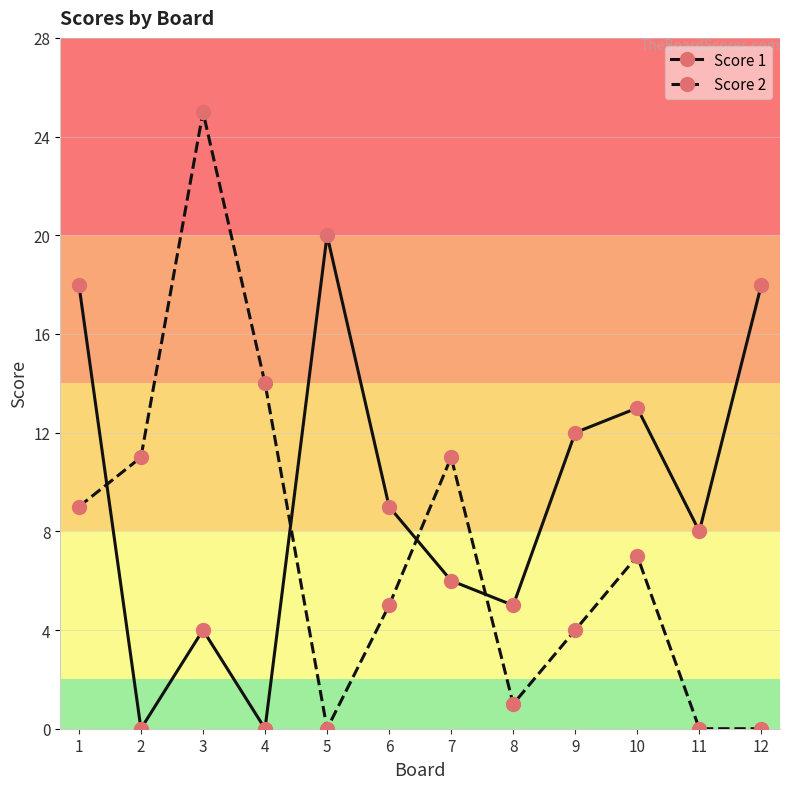

Reading left to right, list all the values displayed in this chart.

Score 1: 1=18	2=0	3=4	4=0	5=20	6=9	7=6	8=5	9=12	10=13	11=8	12=18
Score 2: 1=9	2=11	3=25	4=14	5=0	6=5	7=11	8=1	9=4	10=7	11=0	12=0